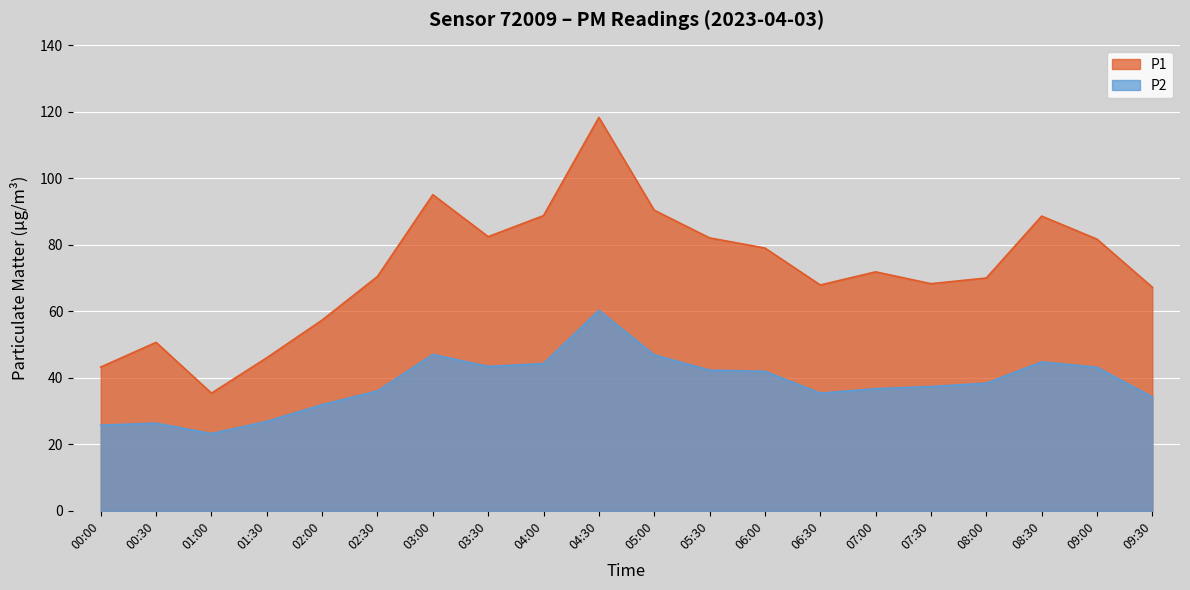

Between 03:30 and 04:00, which series saw the biggest shift?

P1